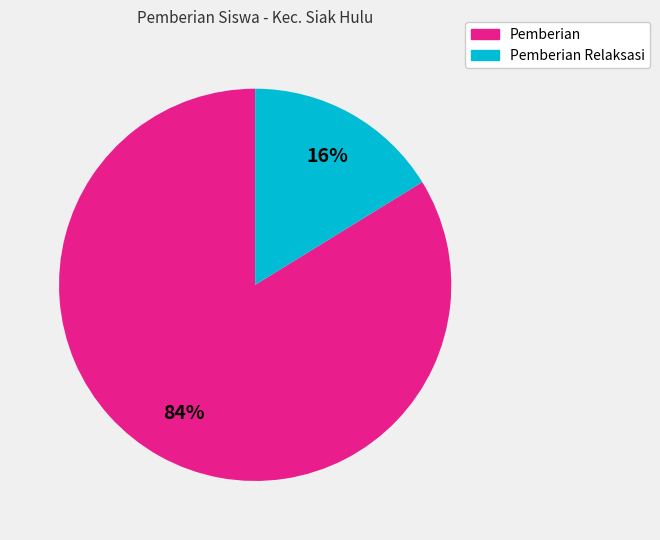

Is there a majority slice in this chart?

Yes